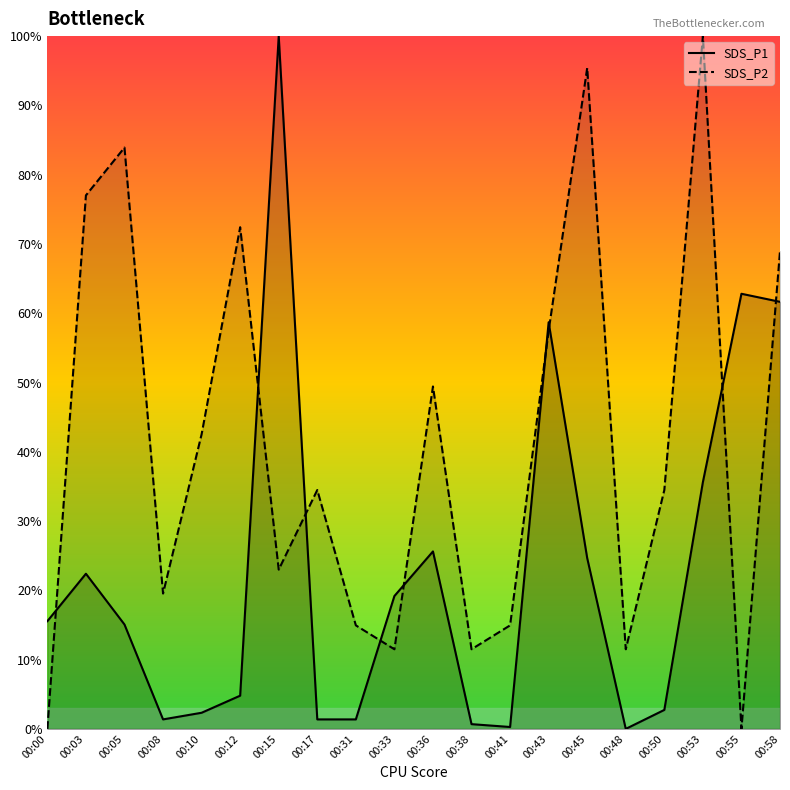

What is the spread (max minus min) of values at 00:38?

10.8